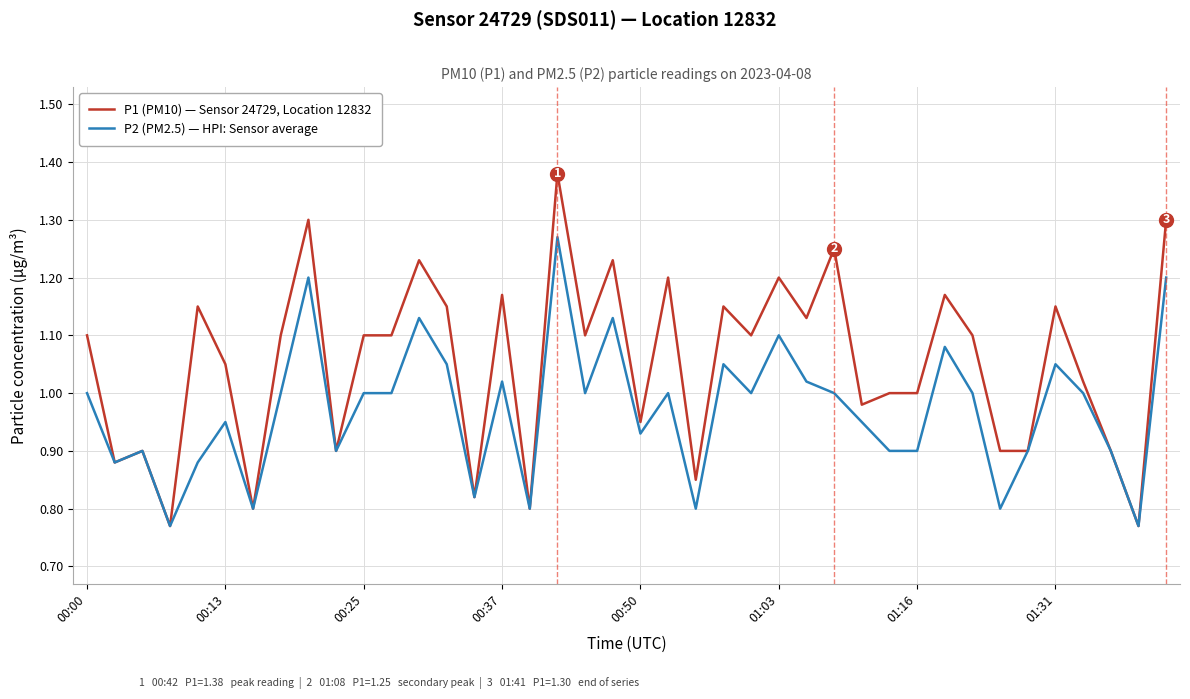

Which series has the widest spread of values?

P1 (PM10) — Sensor 24729, Location 12832